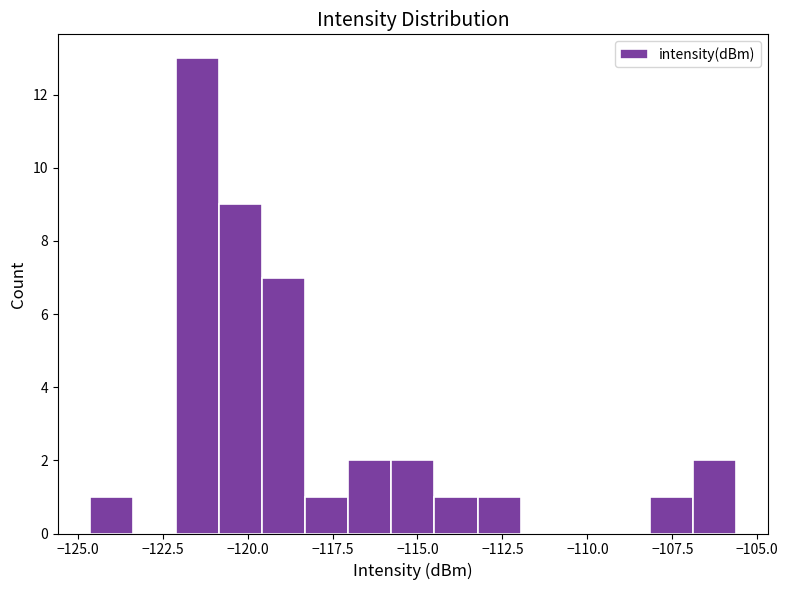

Read against the x-axis, roughly where is the centre of the tallest bar?

-121.5